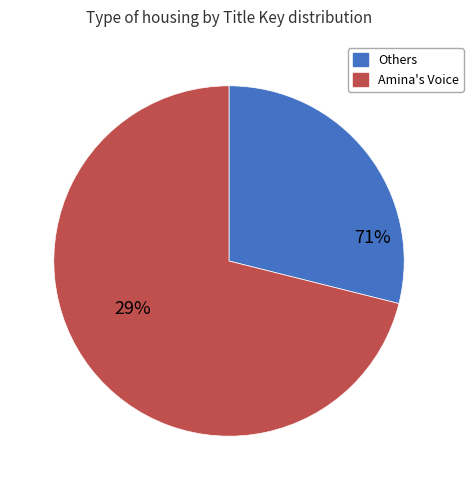

True or false: Stella by Starlight accounts for 1% of the total.

False